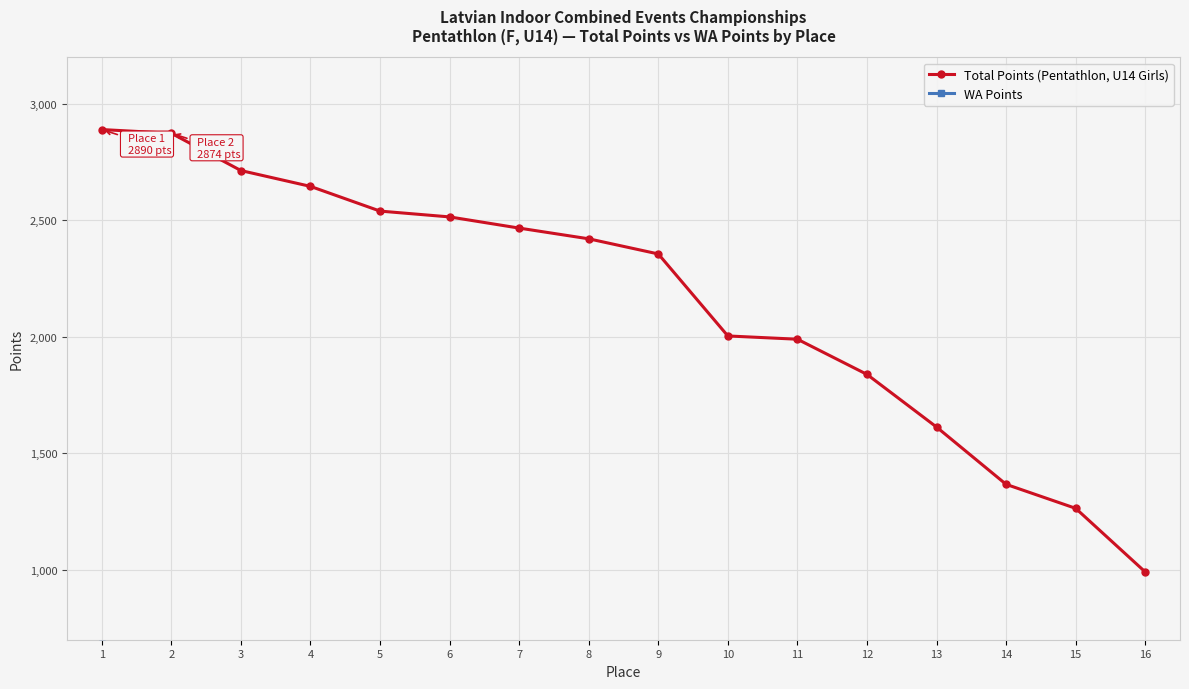

True or false: WA Points and Total Points (Pentathlon, U14 Girls) intersect in this chart.

False